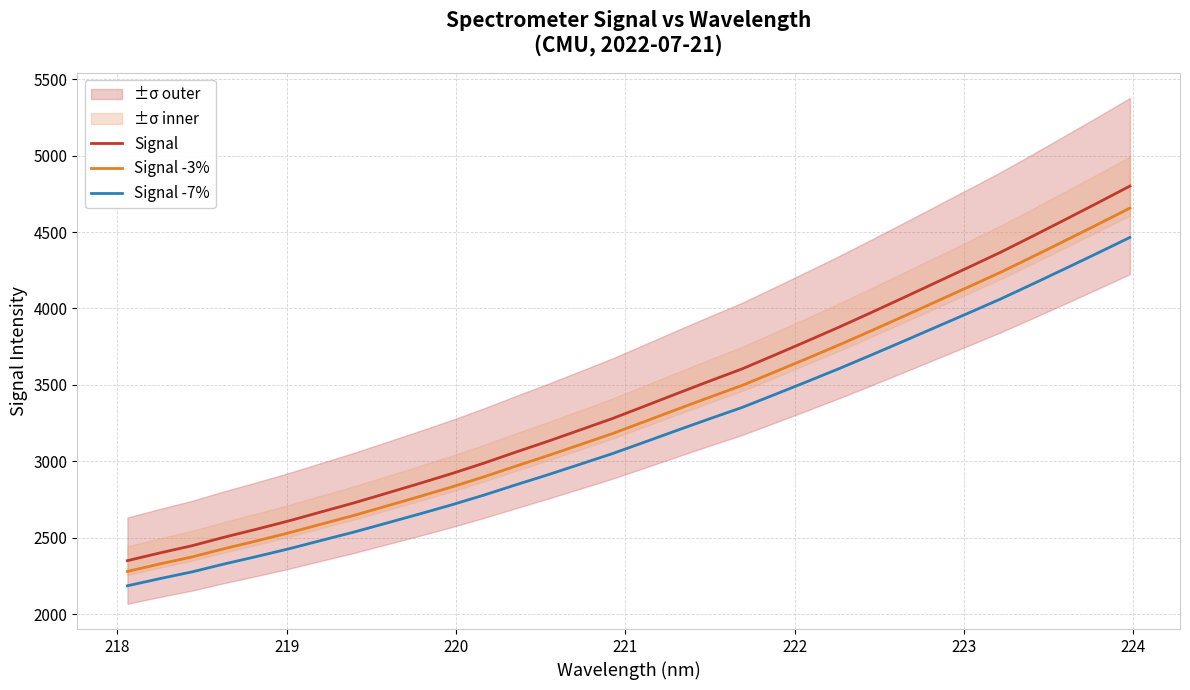

What is the value of the Signal point at the 28th from the left?

4368.2